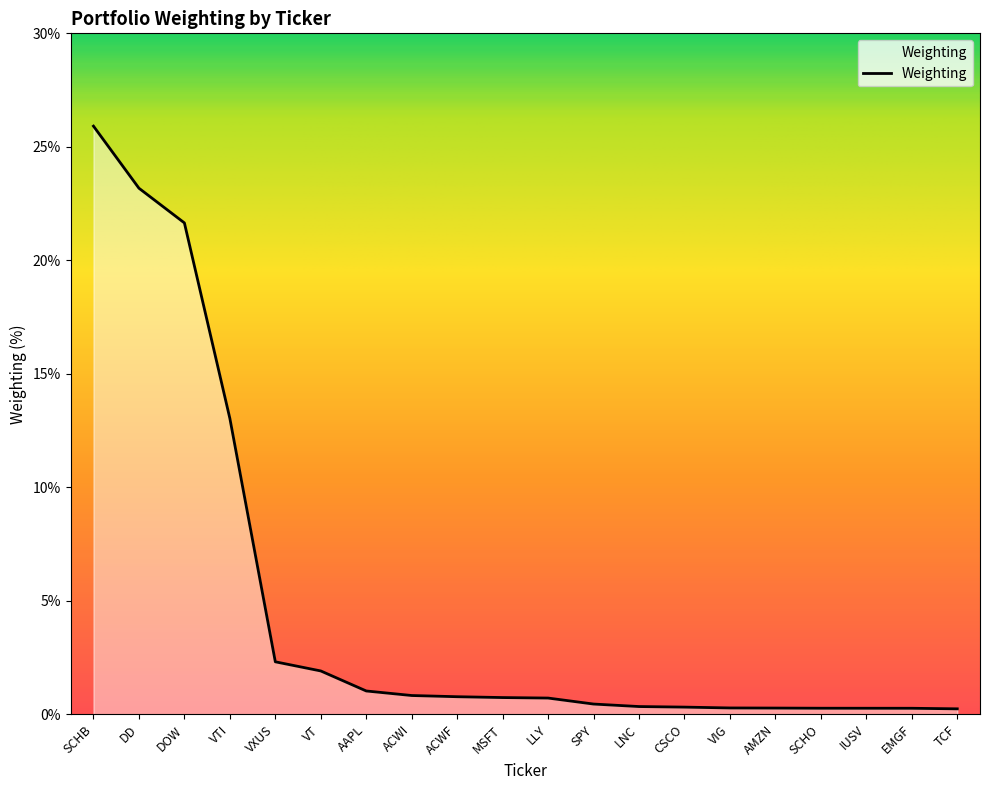

The value at ACWF is 0.8. True or false?

True